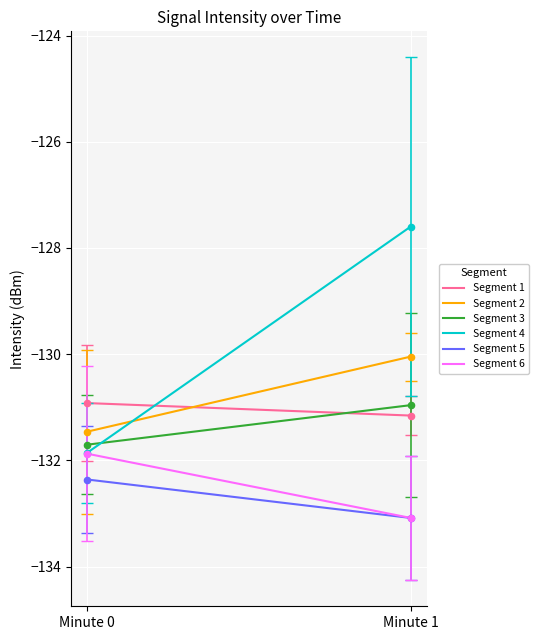

Which series has the largest total across all categories?

Segment 4